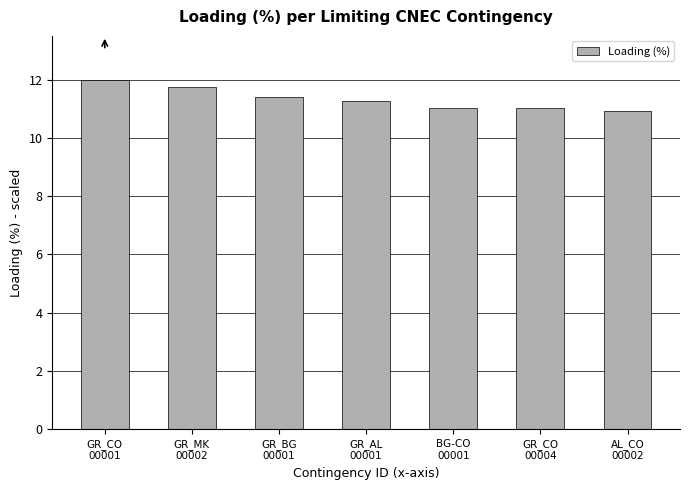

What is the greatest value displayed?

12.0